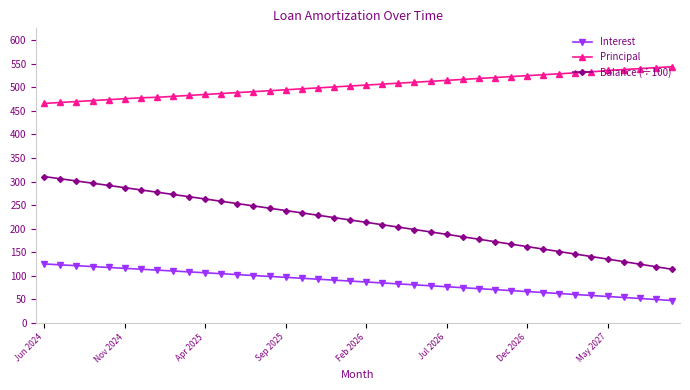

What is the value of the Balance (÷100) point at the 32nd from the left?

156.4